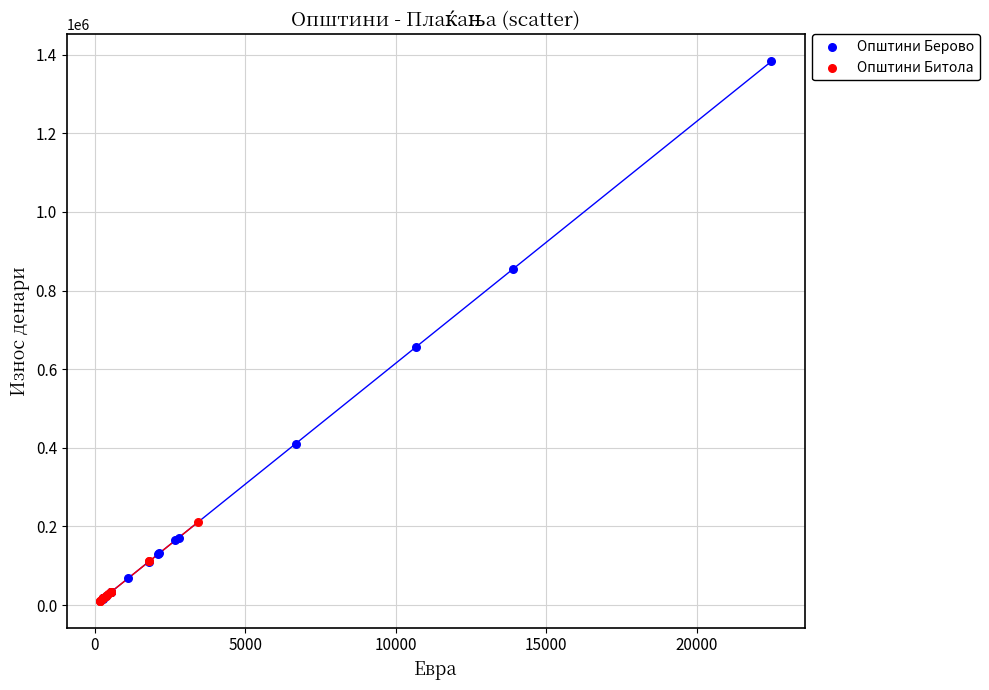

Which series has the largest Y range (max minus min)?

Општини Берово